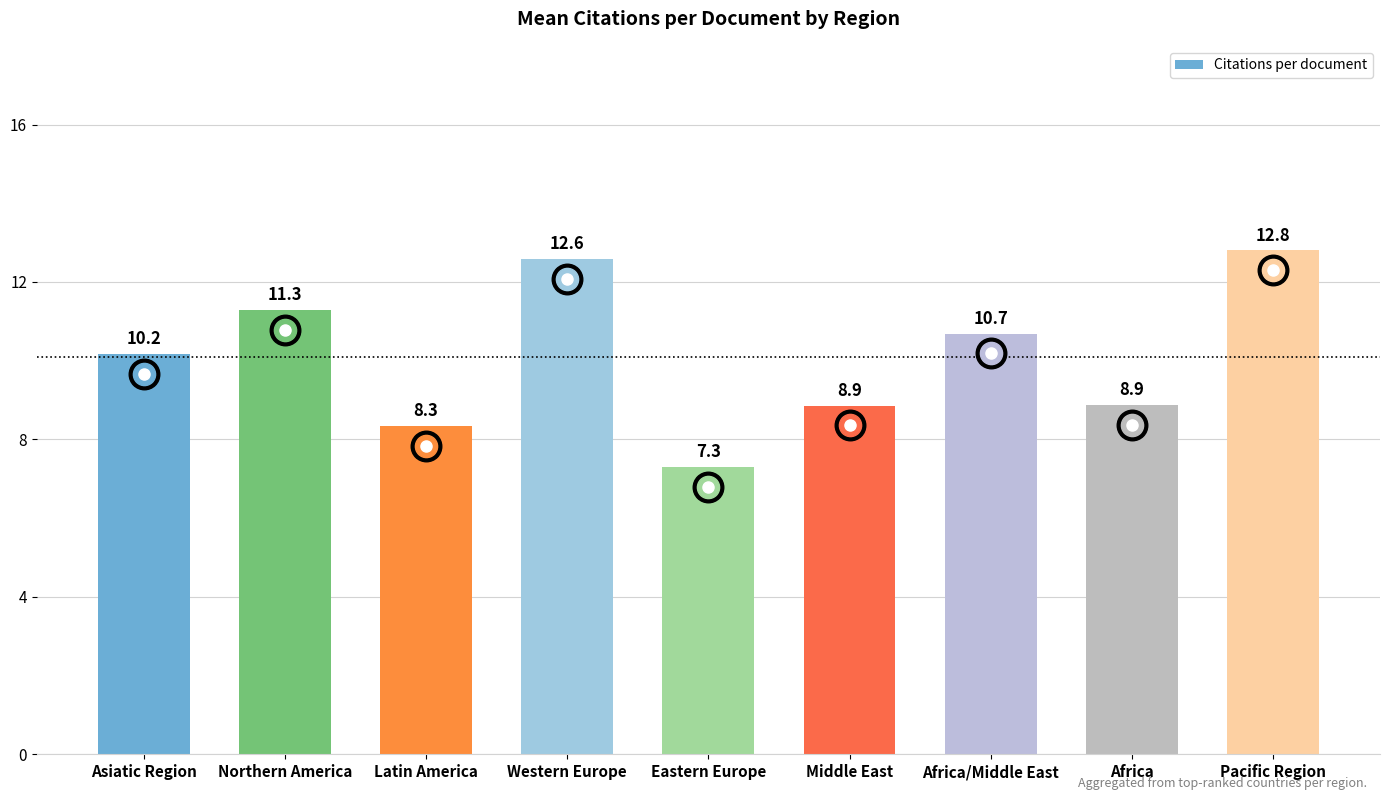

Between Africa and Northern America, which is larger?

Northern America